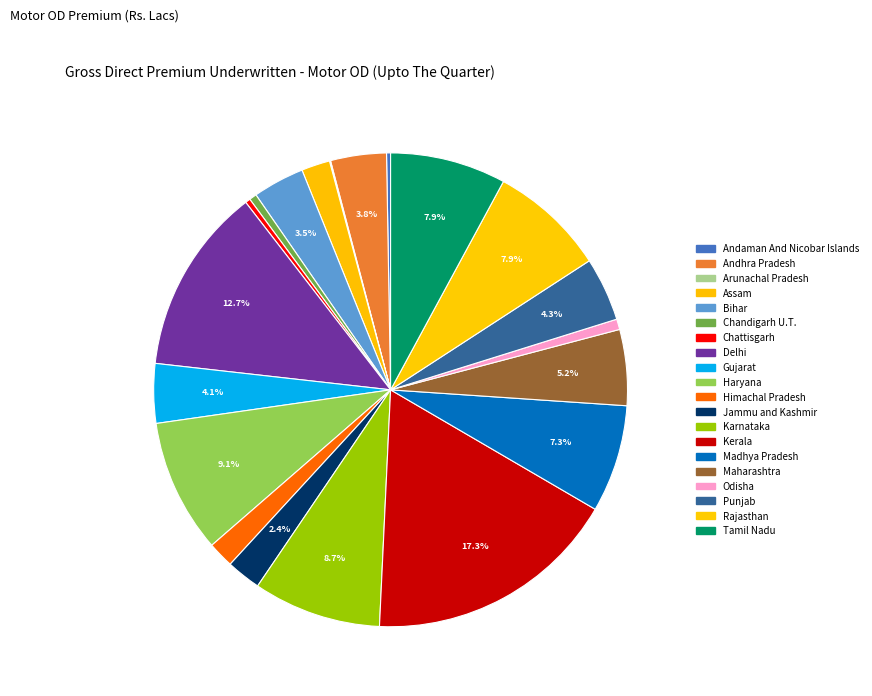

Which category has the smallest portion of the pie?

Arunachal Pradesh